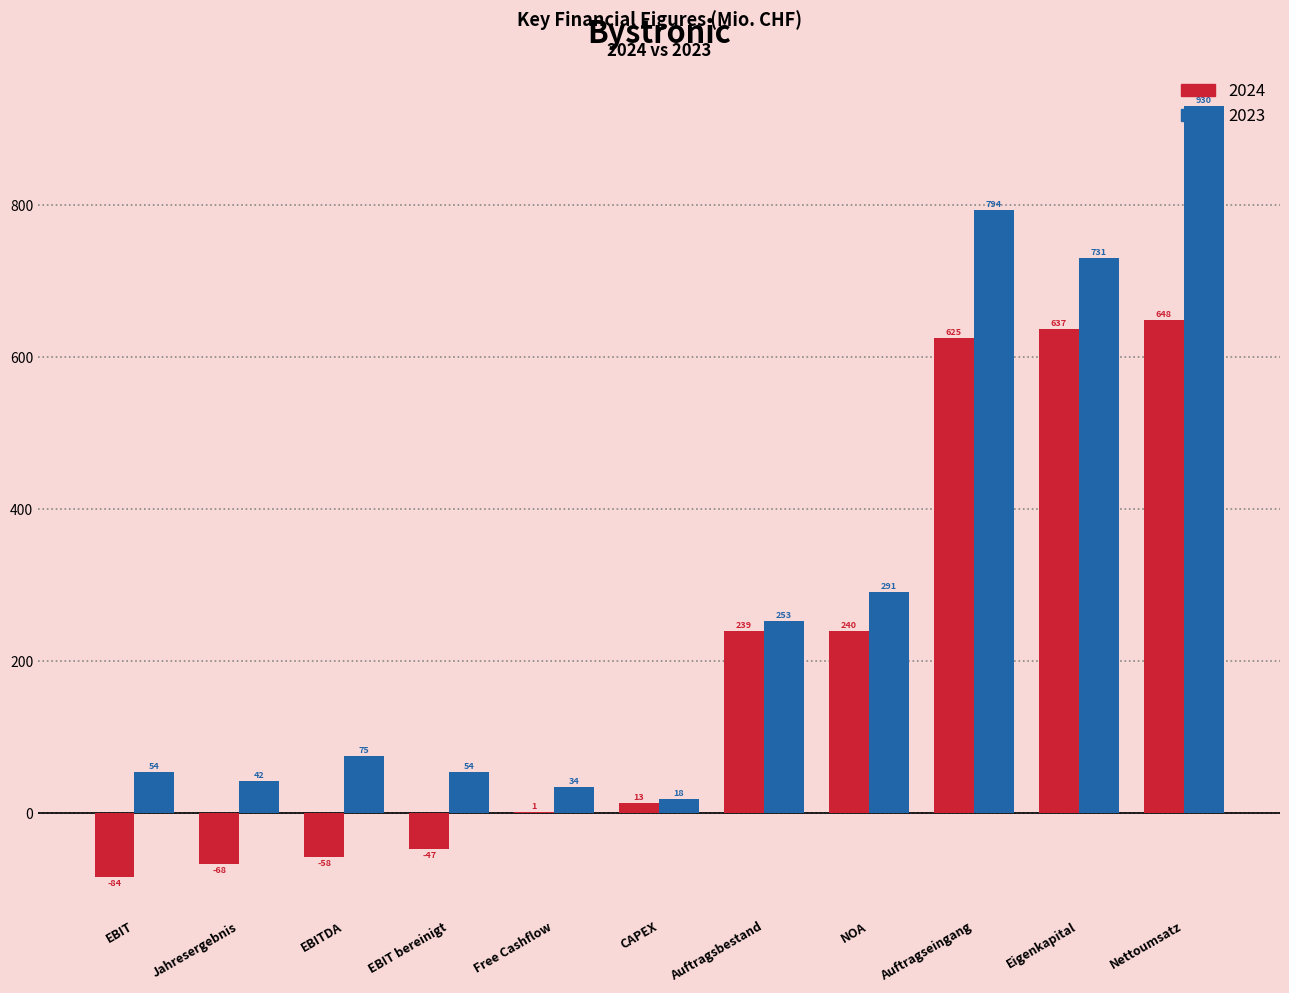

Which series has the largest total across all categories?

2023